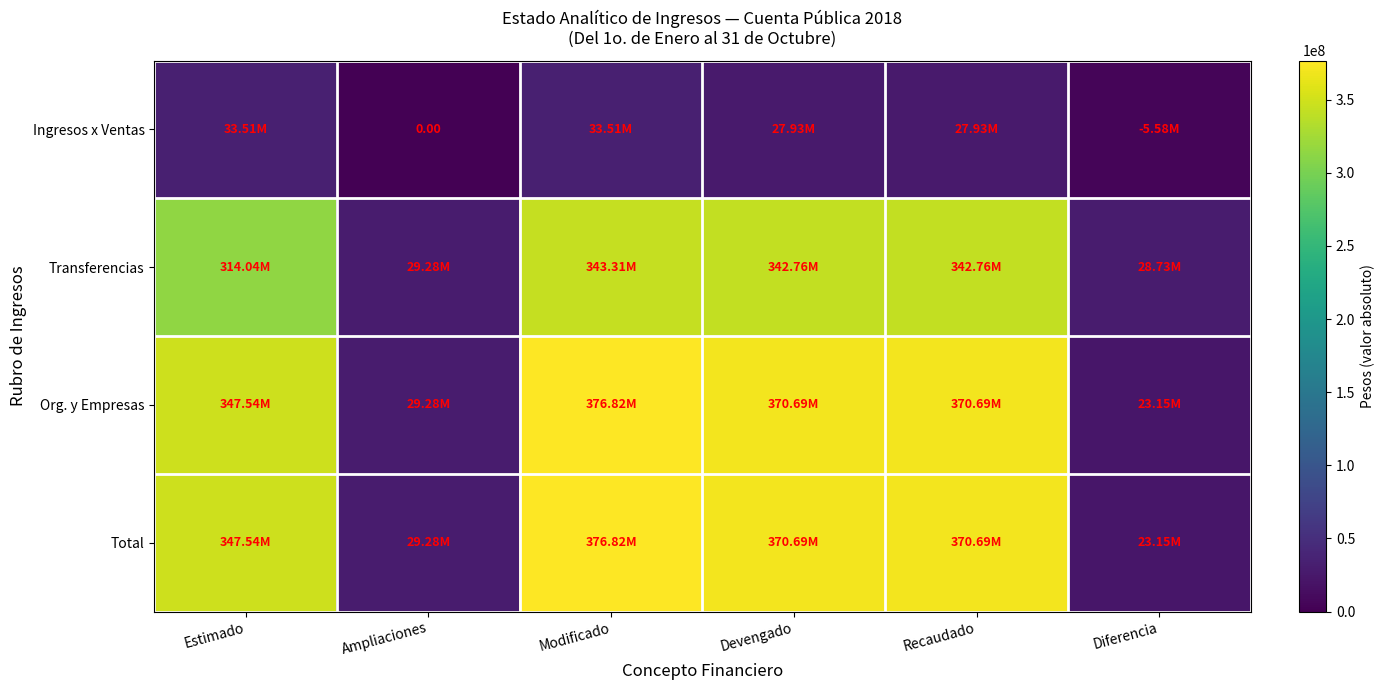

How many values in the Total series exceed 370687698?

3